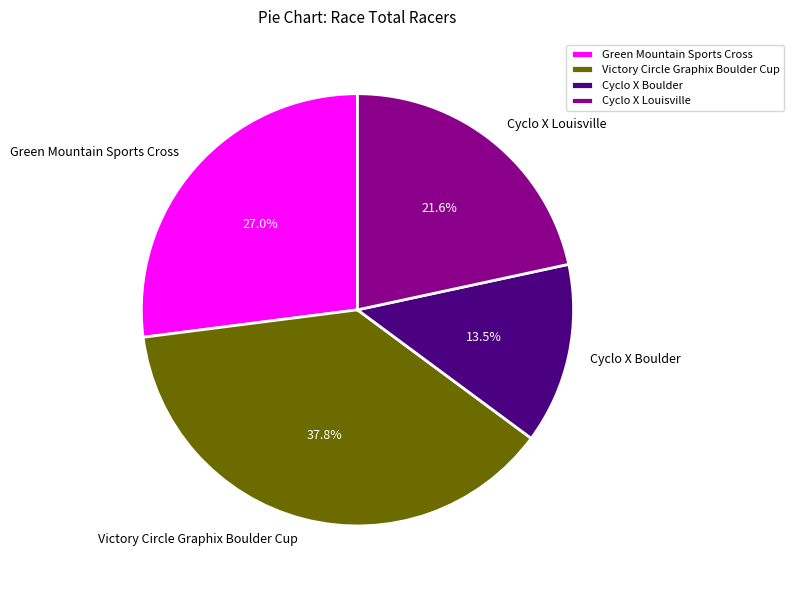

Rank the categories by value from lowest to highest.

Cyclo X Boulder, Cyclo X Louisville, Green Mountain Sports Cross, Victory Circle Graphix Boulder Cup